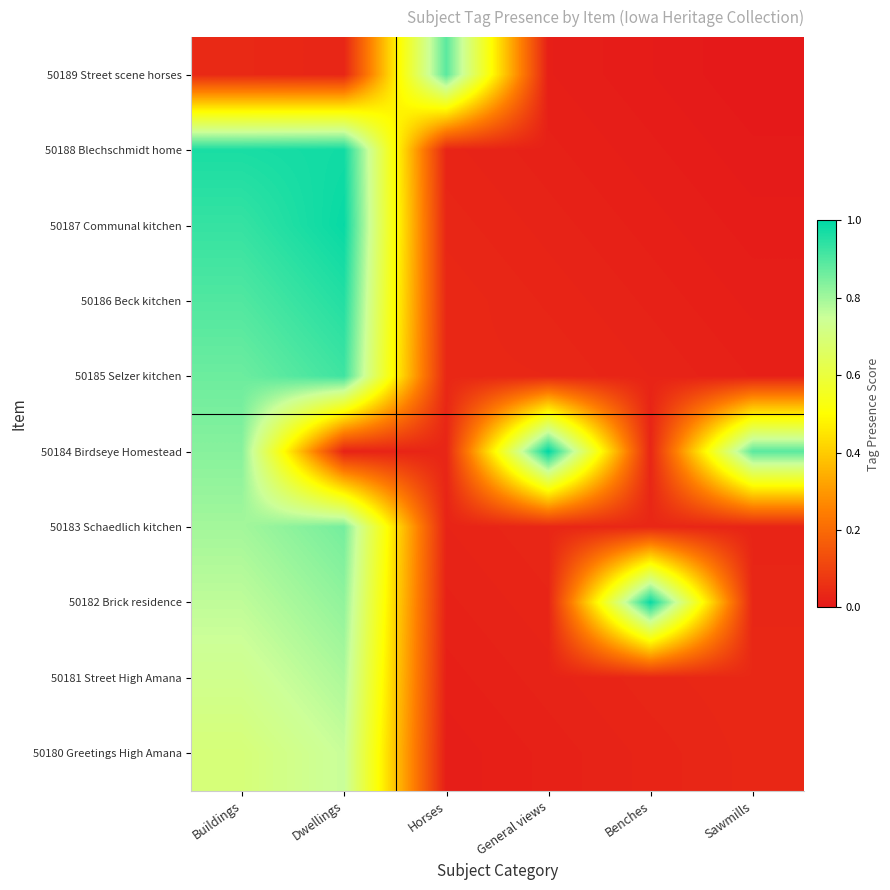

How many categories are shown in the chart?

6